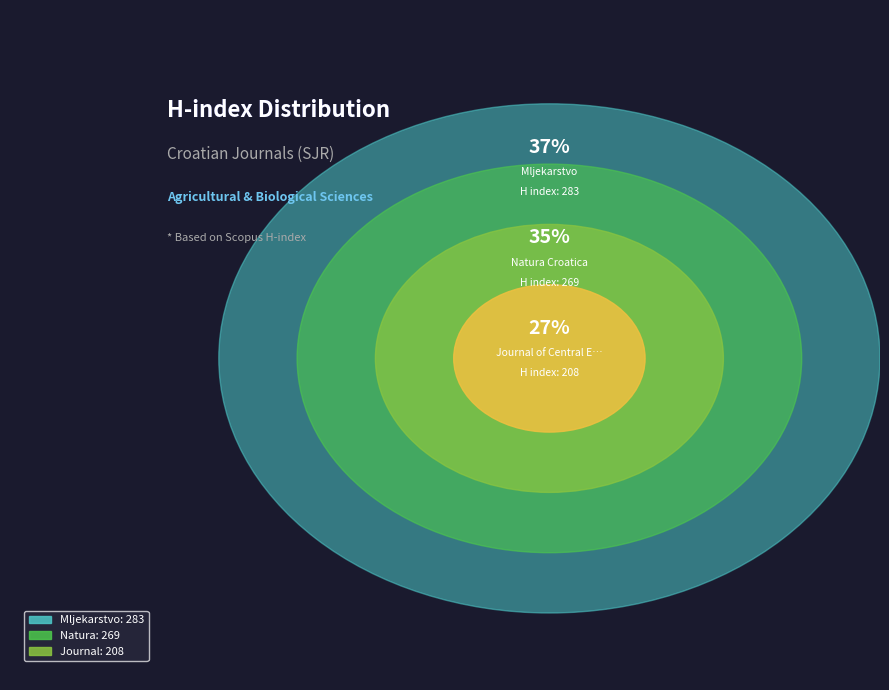

To the nearest percent, what percentage of the pie is Natura Croatica?

35%